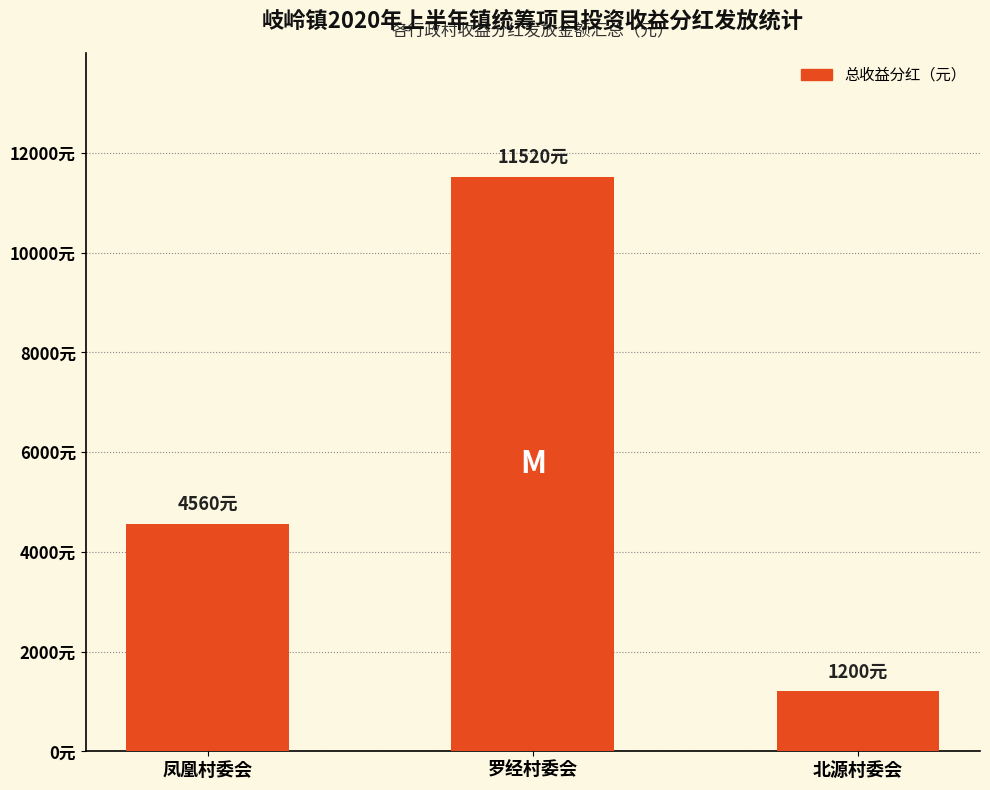

Reading left to right, list all the values displayed in this chart.

4560	11520	1200